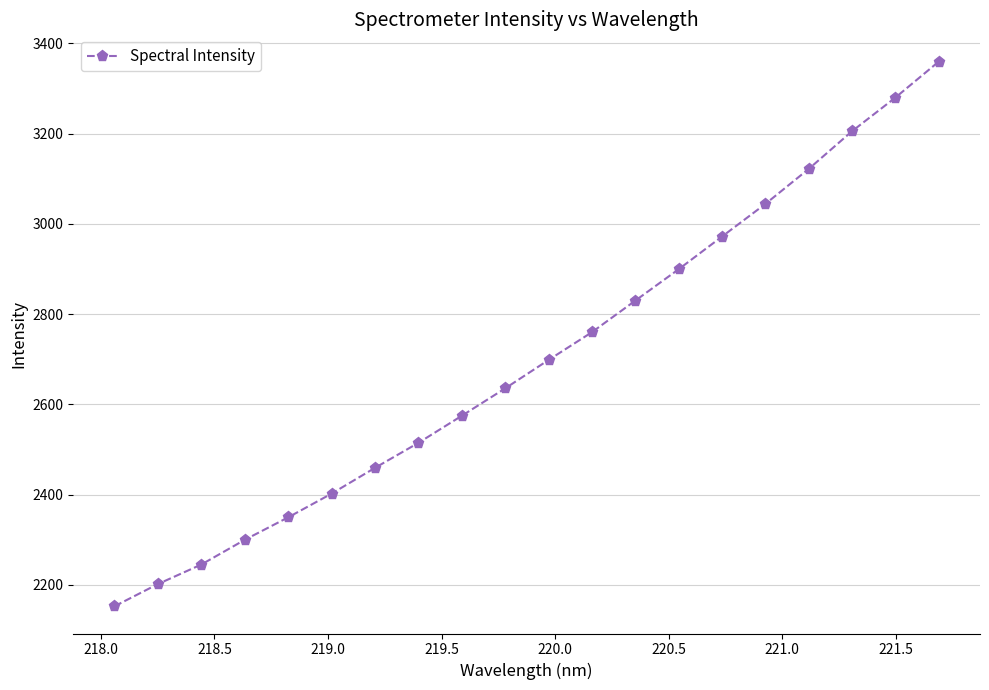

What is the average value?

2700.3